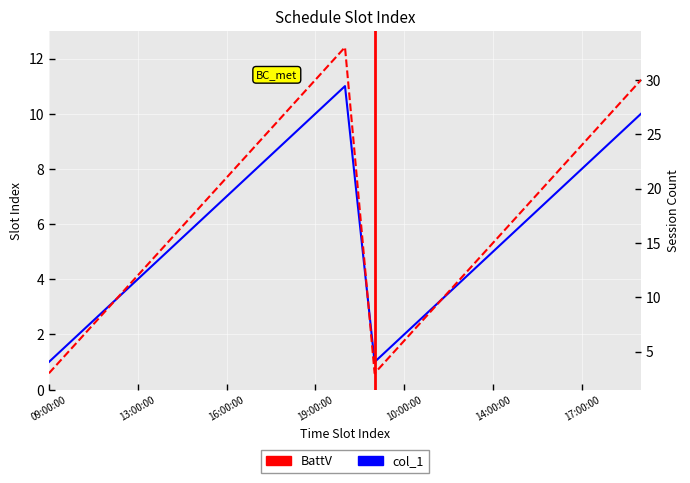

In col_1, how many points are higher than both neighbors (excluding endpoints)?

1